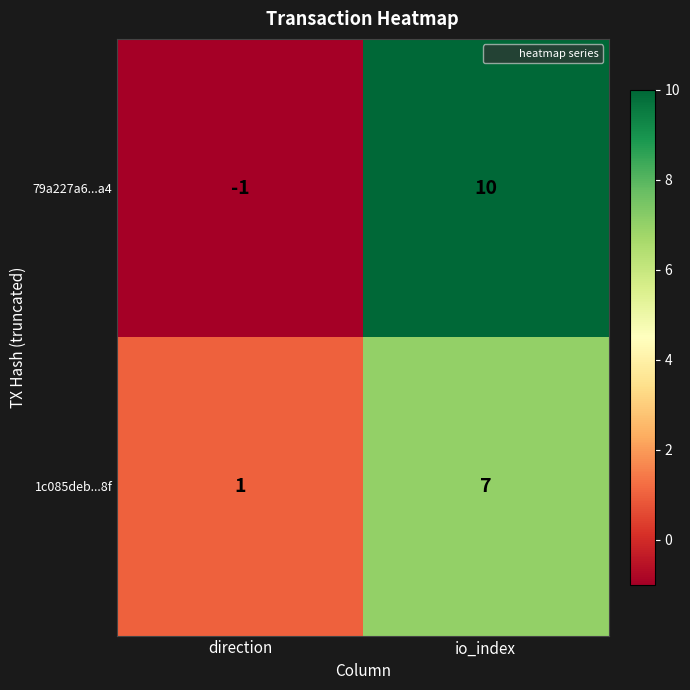

What is the spread (max minus min) of values at direction?

2